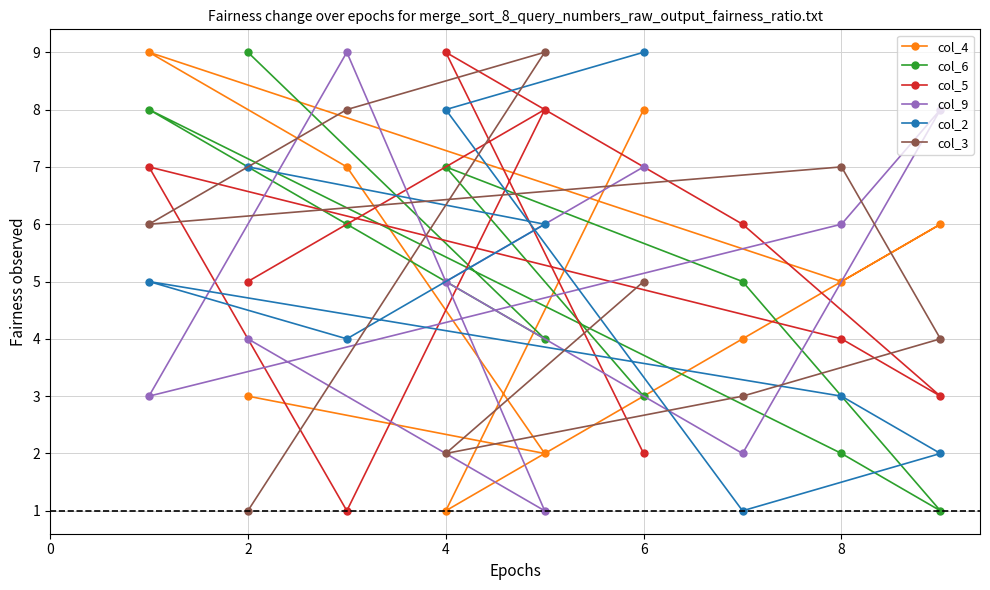

What is the minimum value for col_2?

1